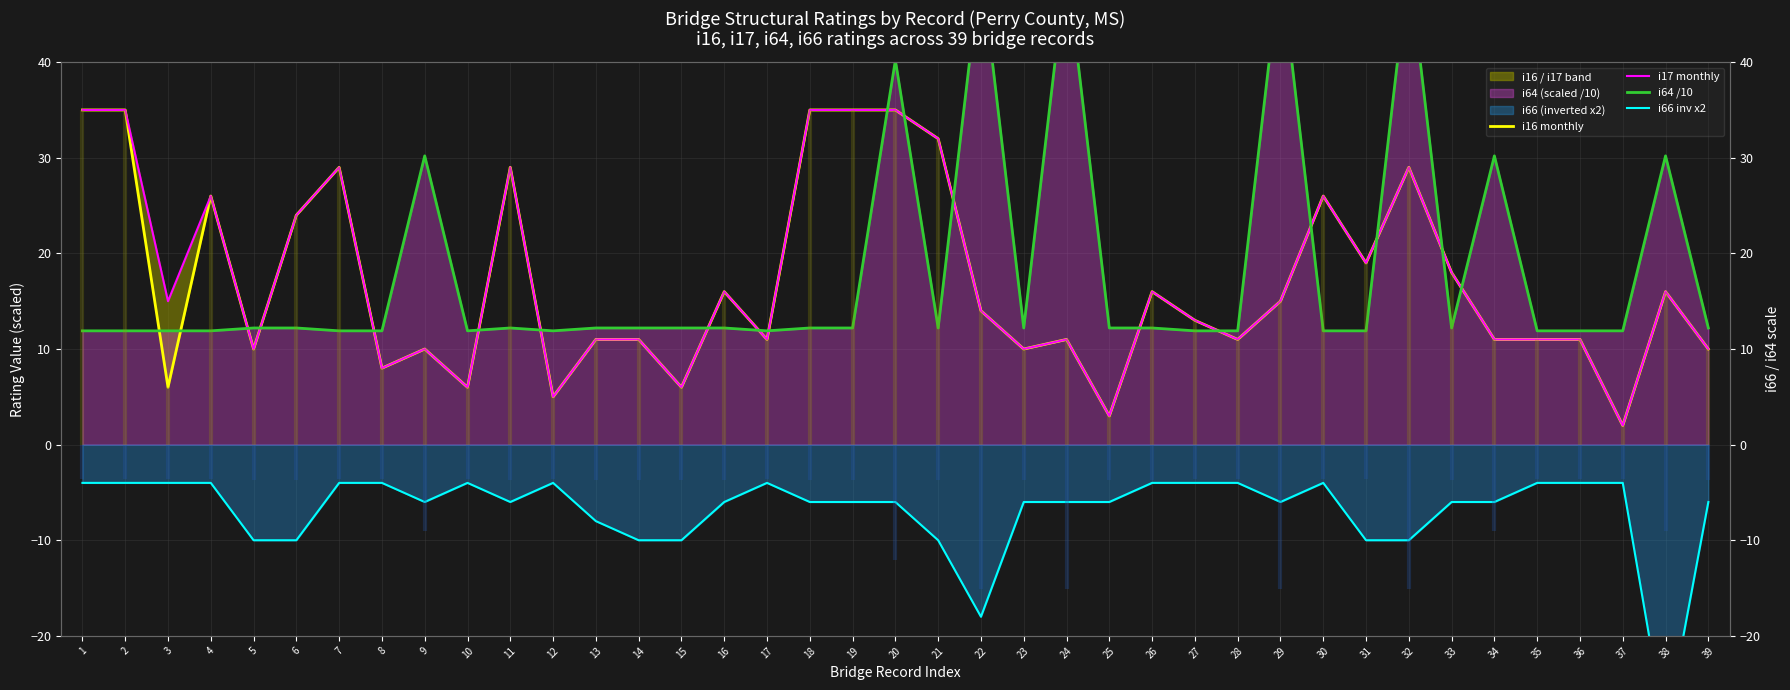

Reading left to right, extract all data points from this chart.

i16 monthly: 35.0	35.0	6.0	26.0	10.0	24.0	29.0	8.0	10.0	6.0	29.0	5.0	11.0	11.0	6.0	16.0	11.0	35.0	35.0	35.0	32.0	14.0	10.0	11.0	3.0	16.0	13.0	11.0	15.0	26.0	19.0	29.0	18.0	11.0	11.0	11.0	2.0	16.0	10.0
i17 monthly: 35.0	35.0	15.0	26.0	10.0	24.0	29.0	8.0	10.0	6.0	29.0	5.0	11.0	11.0	6.0	16.0	11.0	35.0	35.0	35.0	32.0	14.0	10.0	11.0	3.0	16.0	13.0	11.0	15.0	26.0	19.0	29.0	18.0	11.0	11.0	11.0	2.0	16.0	10.0
i64 /10: 11.9	11.9	11.9	11.9	12.2	12.2	11.9	11.9	30.2	11.9	12.2	11.9	12.2	12.2	12.2	12.2	11.9	12.2	12.2	40.2	12.2	50.2	12.2	50.2	12.2	12.2	11.9	11.9	50.2	11.9	11.9	50.2	12.2	30.2	11.9	11.9	11.9	30.2	12.2
i66 inv x2: -4.0	-4.0	-4.0	-4.0	-10.0	-10.0	-4.0	-4.0	-6.0	-4.0	-6.0	-4.0	-8.0	-10.0	-10.0	-6.0	-4.0	-6.0	-6.0	-6.0	-10.0	-18.0	-6.0	-6.0	-6.0	-4.0	-4.0	-4.0	-6.0	-4.0	-10.0	-10.0	-6.0	-6.0	-4.0	-4.0	-4.0	-30.0	-6.0